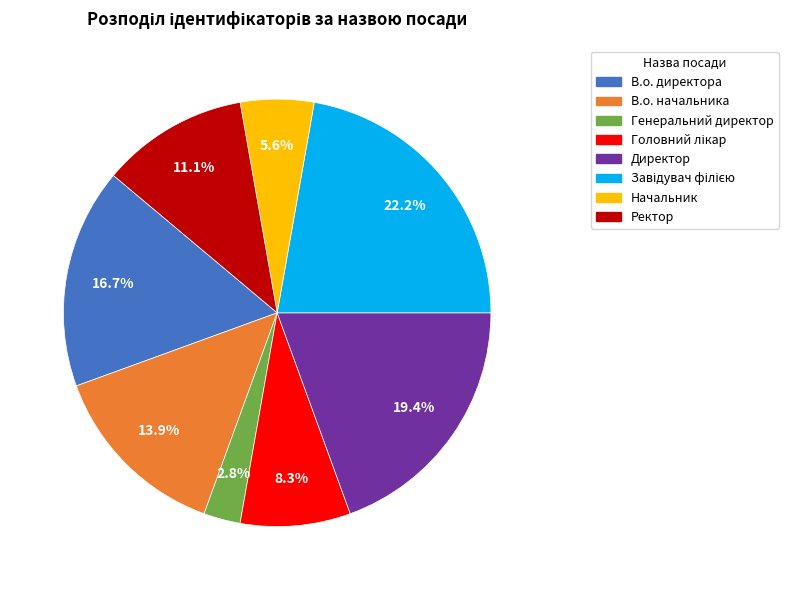

To the nearest percent, what is the difference between the largest and smallest slice percentages?

19%